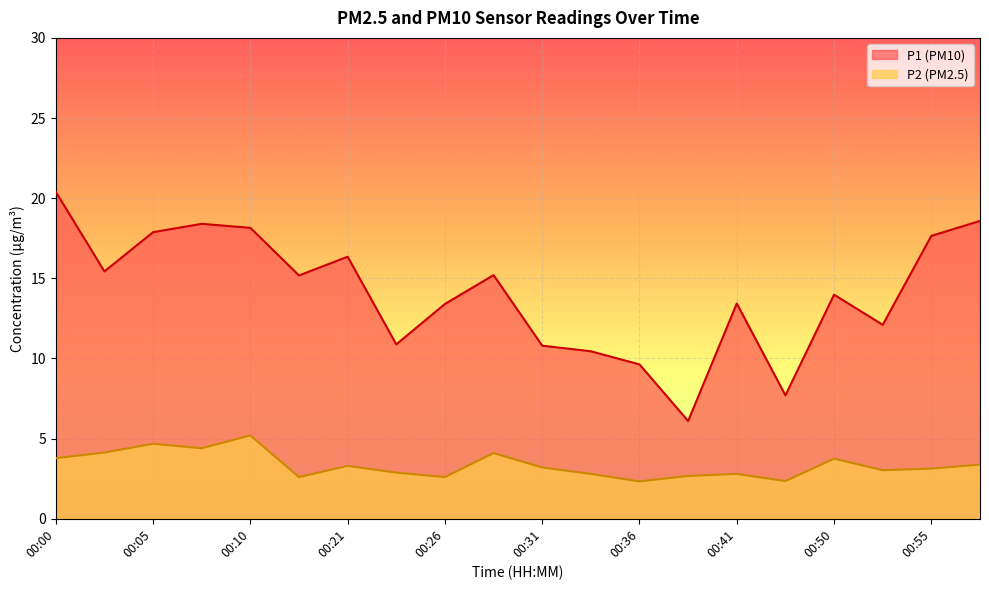

How many lines are shown in the chart?

2